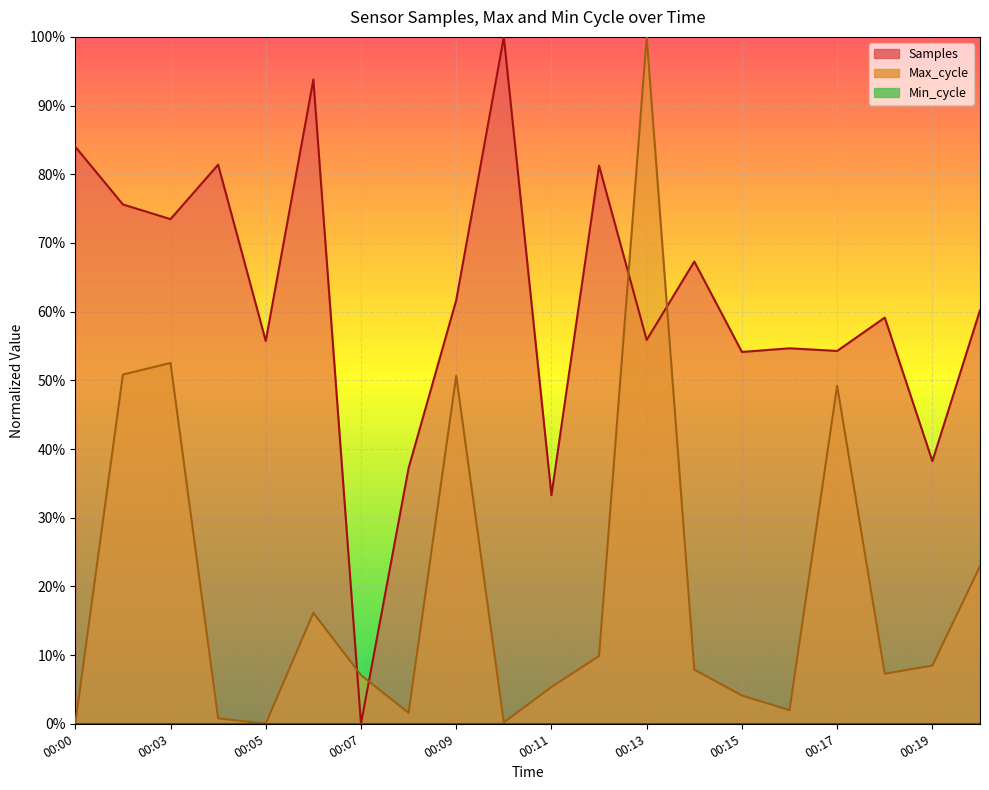

Between 00:19 and 00:20, which is larger?

00:20